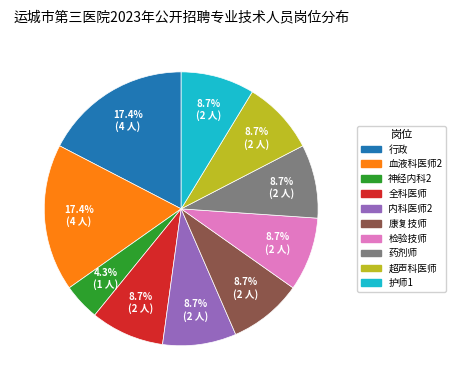

Do 神经内科2 and 全科医师 together represent more than half of the pie?

No